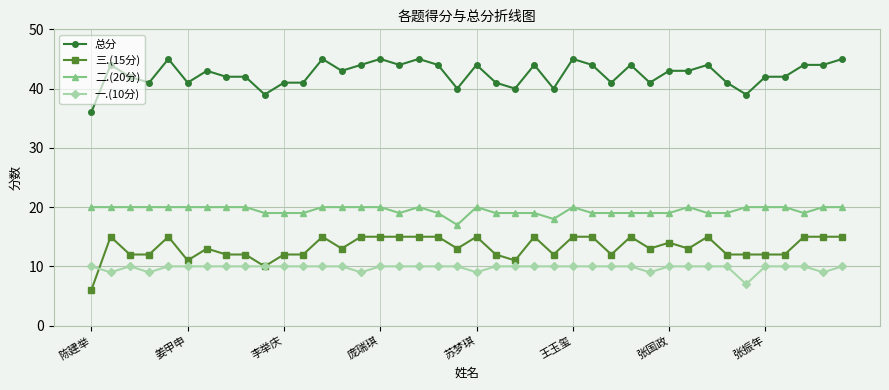

True or false: 总分 and 二.(20分) intersect in this chart.

False